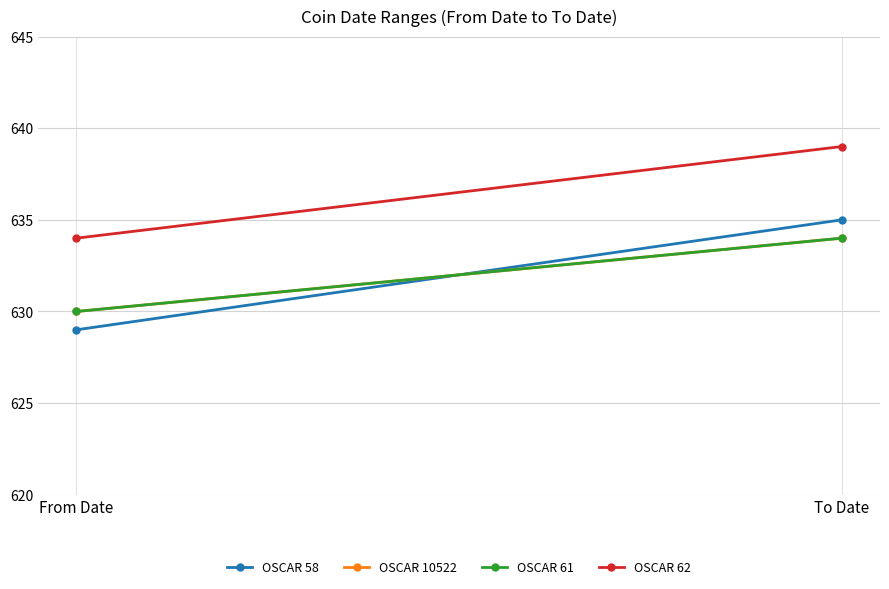

Reading left to right, extract all data points from this chart.

OSCAR 58: From Date=629	To Date=635
OSCAR 10522: From Date=630	To Date=634
OSCAR 61: From Date=630	To Date=634
OSCAR 62: From Date=634	To Date=639